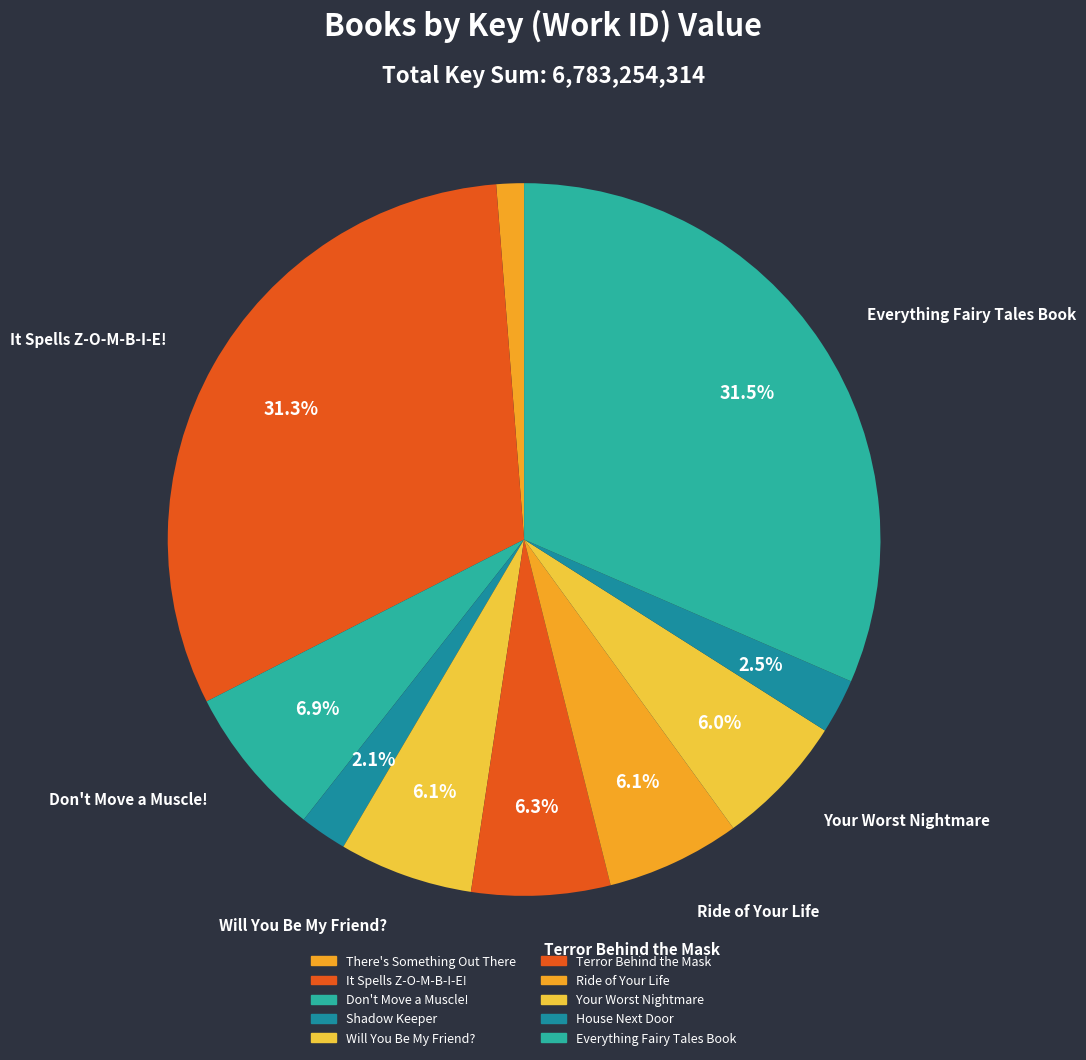

How many segments does this pie chart have?

10